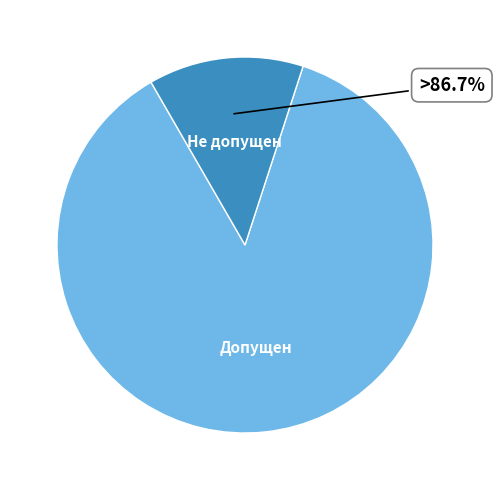

To the nearest percent, what portion does Не допущен represent?

13%